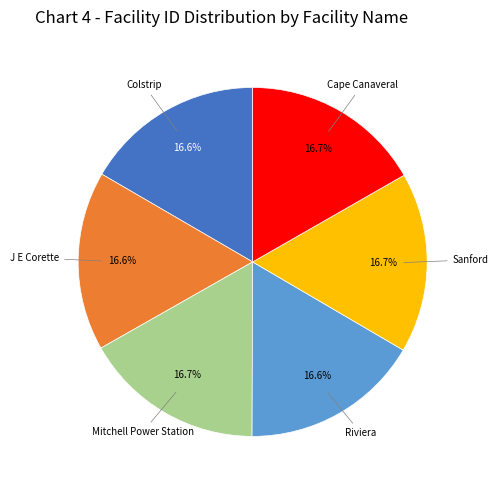

How many slices are in this pie chart?

6